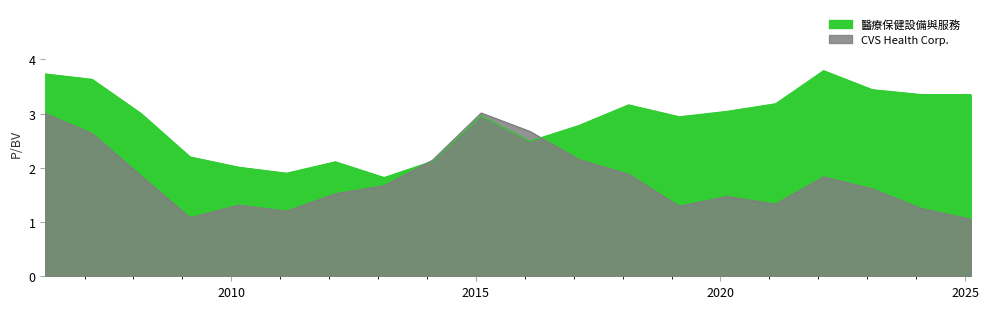

In CVS Health Corp., how many points are lower than both neighbors (excluding endpoints)?

4